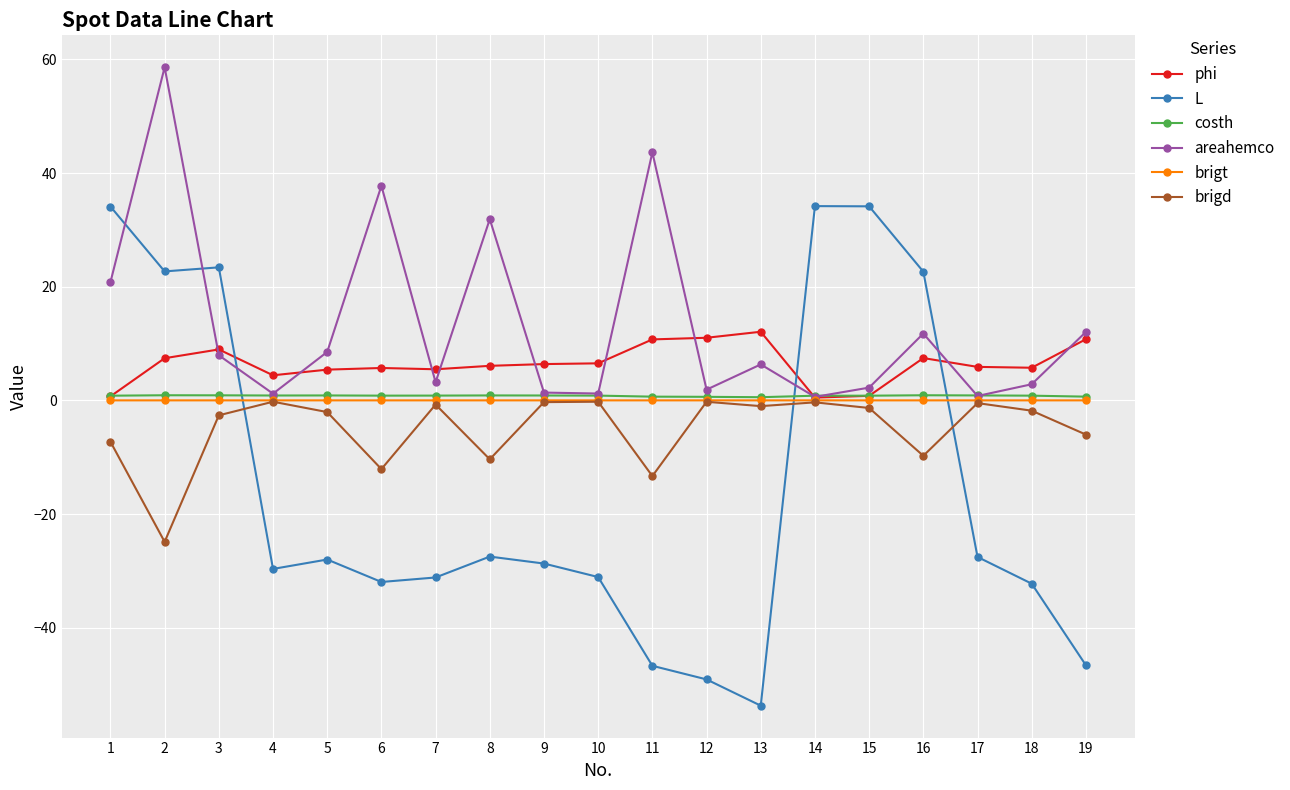

What is the minimum value for areahemco?

0.6